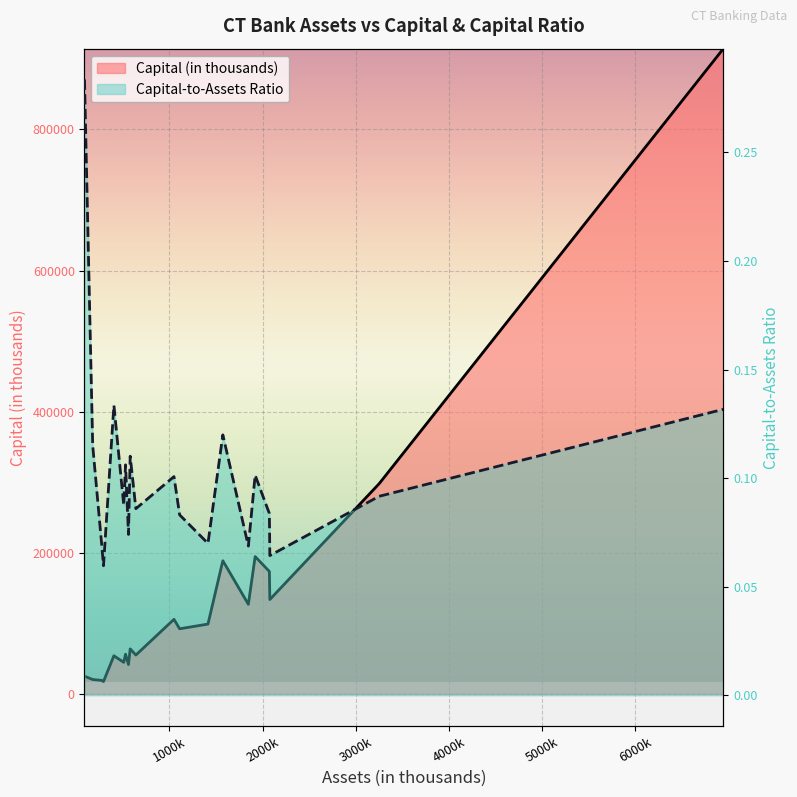

What is the average value of the Capital-to-Assets Ratio series?

0.1